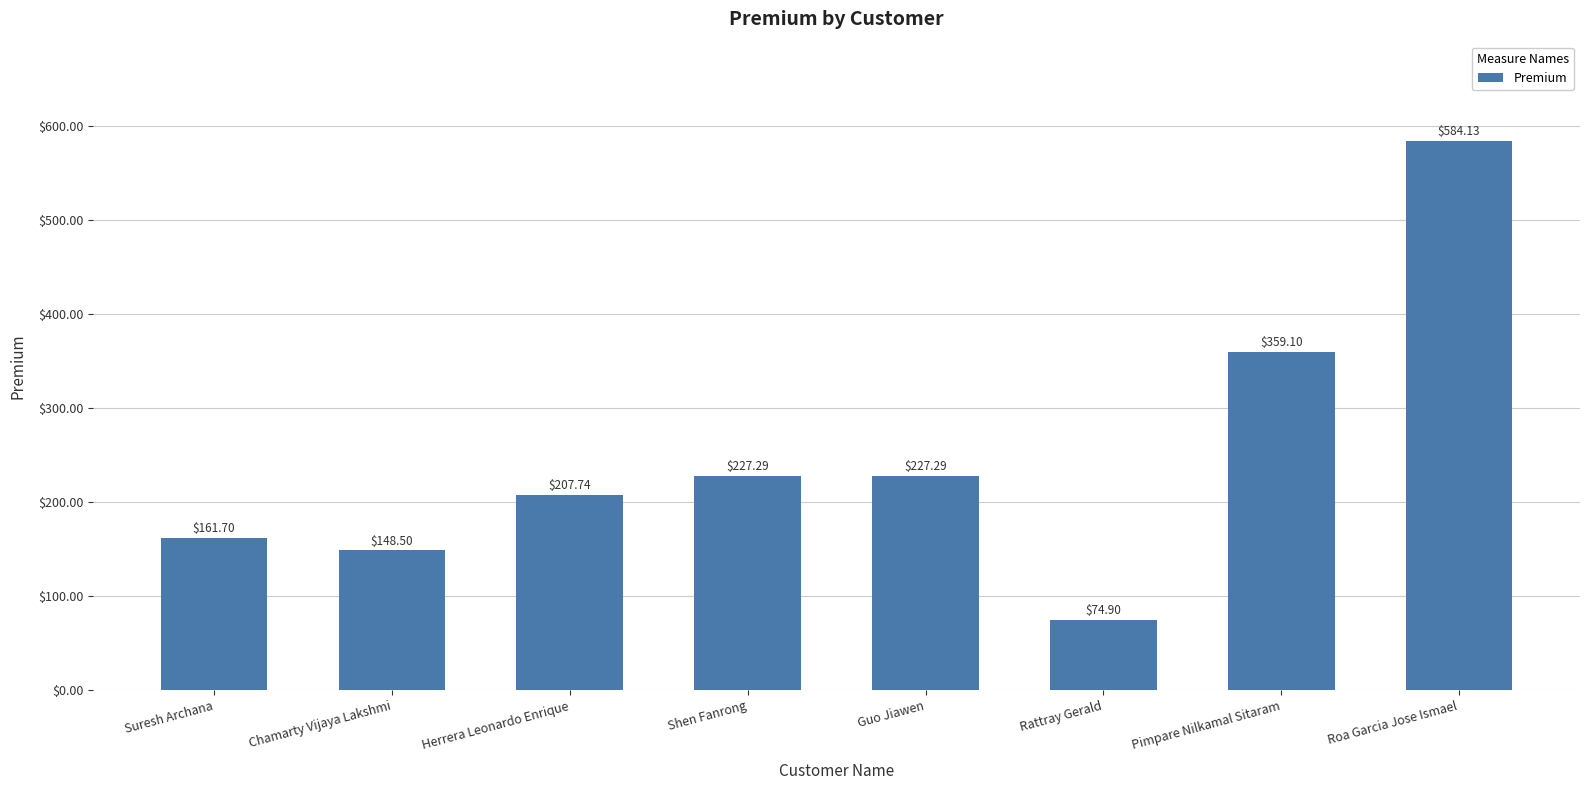

Approximately how many times larger is the value at Guo Jiawen compared to Shen Fanrong?

1.0